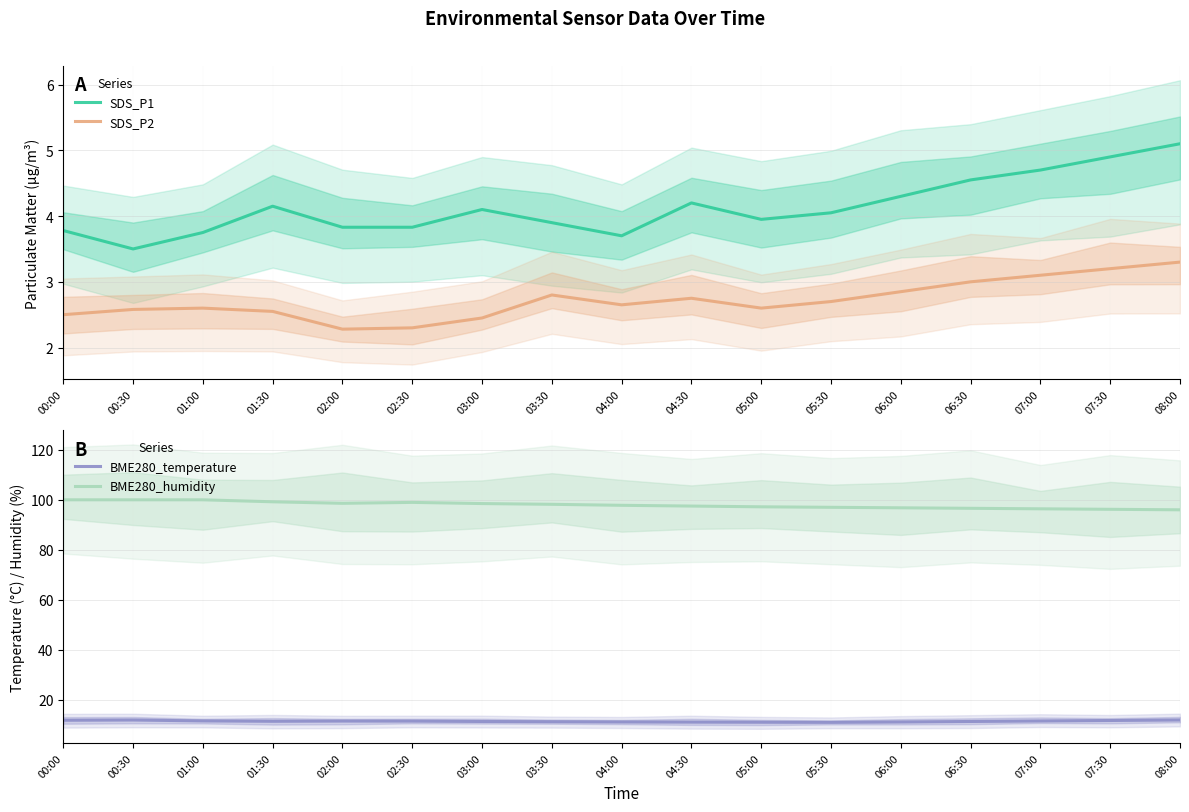

True or false: BME280_temperature and SDS_P1 intersect in this chart.

False